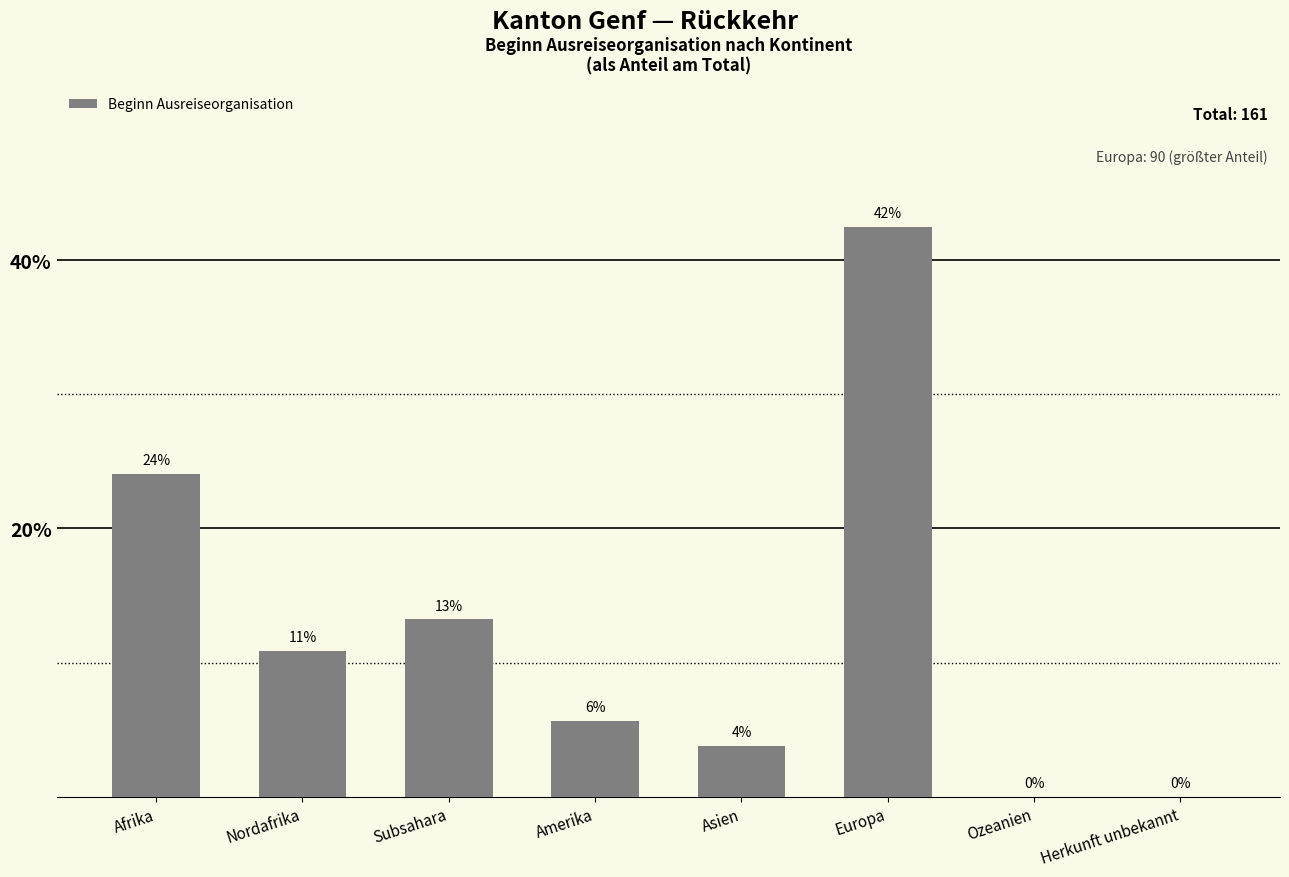

Are the bars horizontal?

No